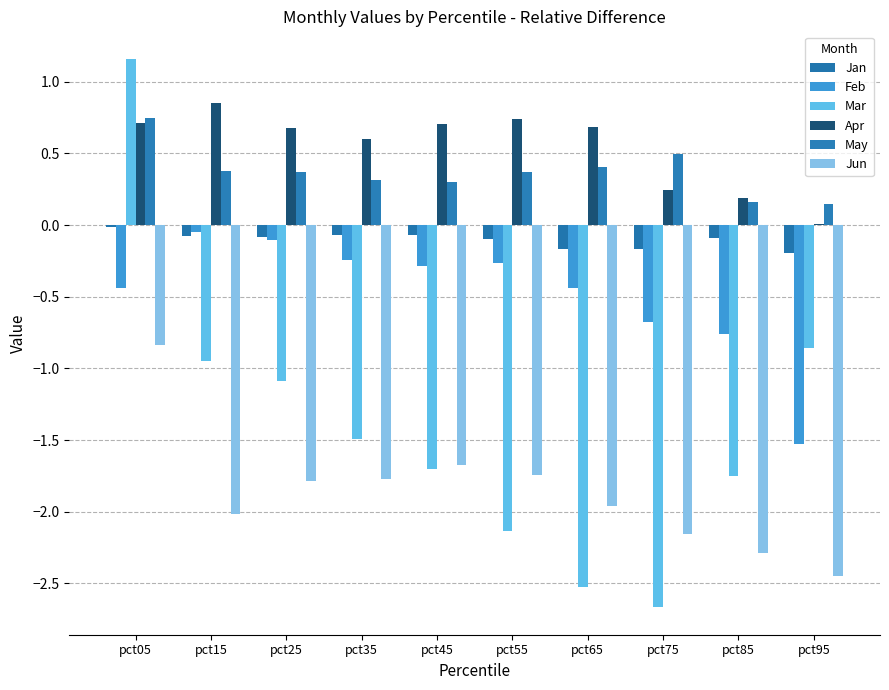

The Apr series shows 0.6 at pct35. True or false?

True